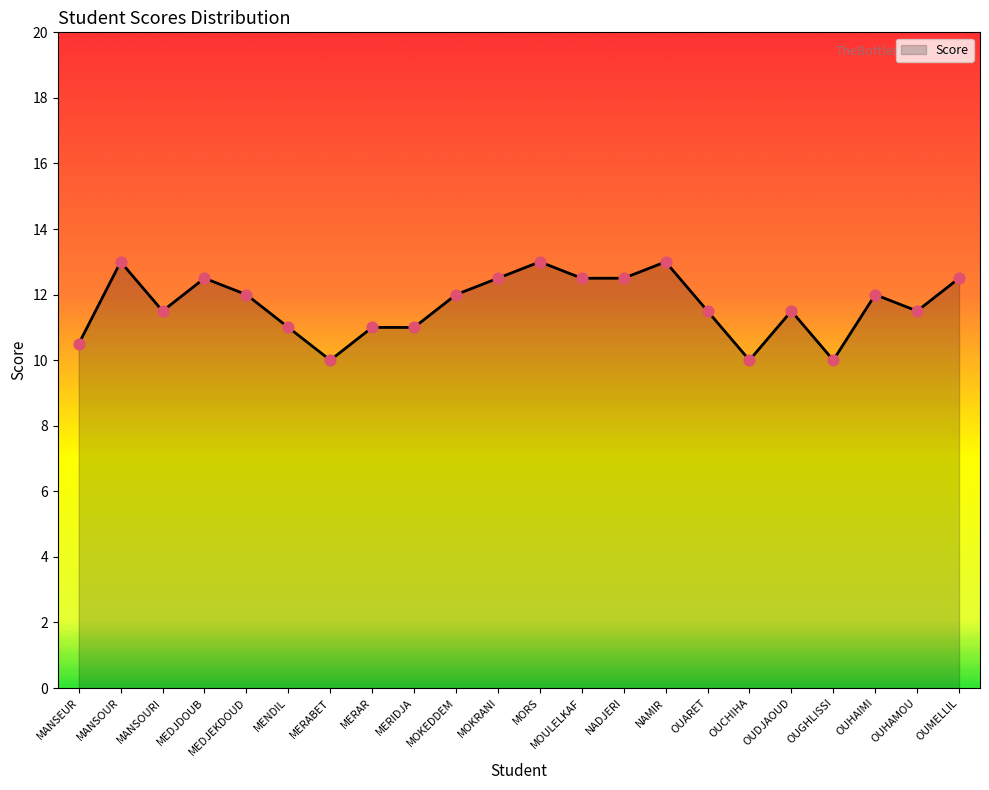

What is the change in value from MANSOURI to MENDIL?

-0.5